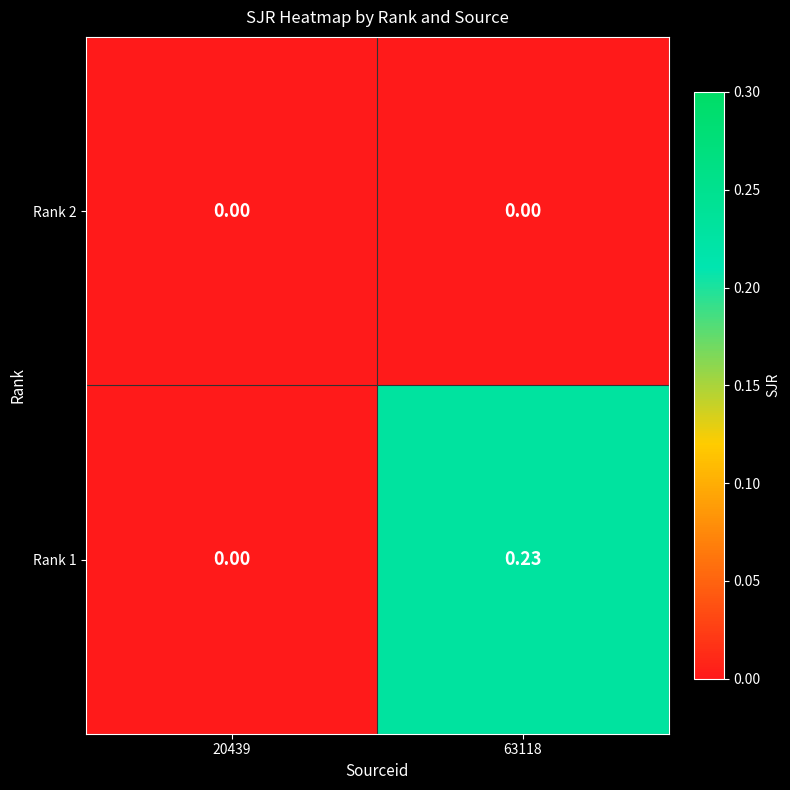

Is the value of Rank 2 at 63118 greater than the value of Rank 1 at 63118?

No